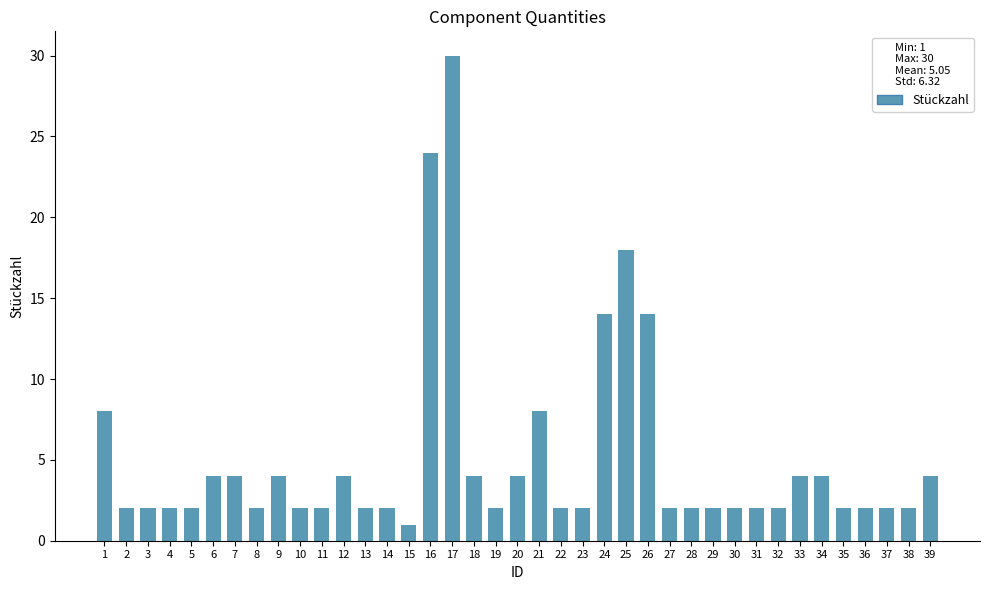

The value at 3 is 2. True or false?

True